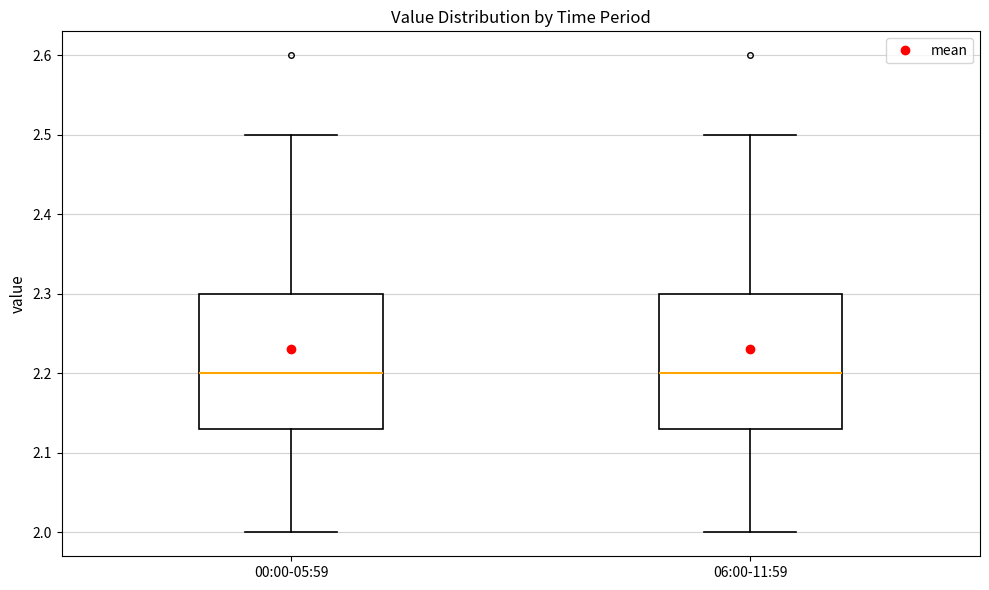

Reading left to right, transcribe this box plot: for each box, give where its median line is, the range the box spans, and where its two whiskers end, as read against the y-axis. The values are not printed on the chart, so give them approximately, as read against the axis.

00:00-05:59: median 2.20, box 2.13 to 2.30, whiskers 2.00 to 2.50
06:00-11:59: median 2.20, box 2.13 to 2.30, whiskers 2.00 to 2.50